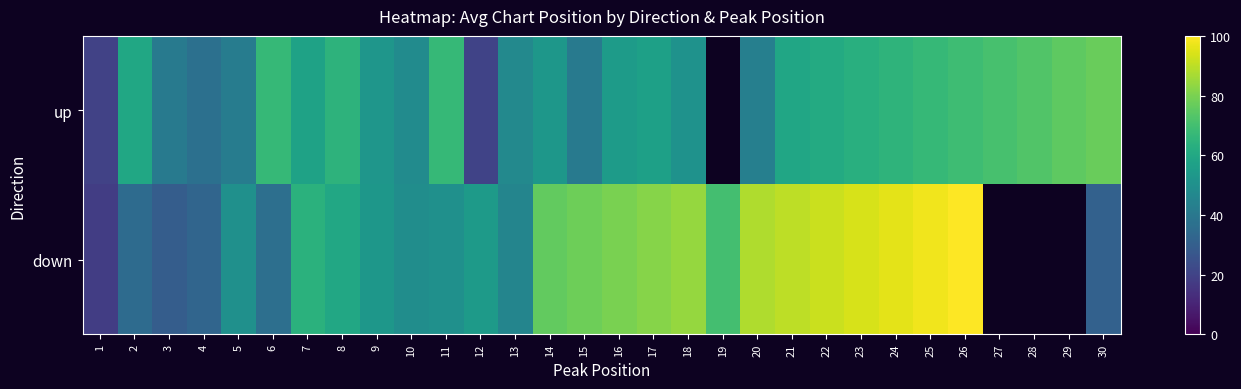

What is the total value across all series at 26?

169.0